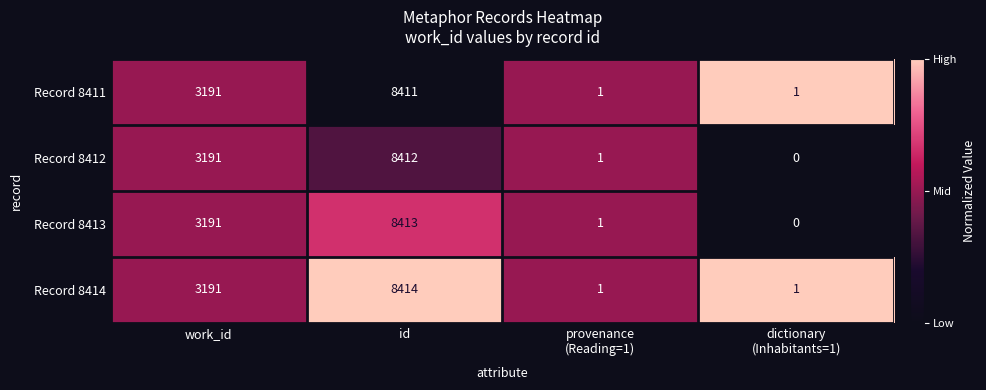

Reading right to left, extract all data points from this chart.

Record 8411: 1	1	8411	3191
Record 8412: 0	1	8412	3191
Record 8413: 0	1	8413	3191
Record 8414: 1	1	8414	3191